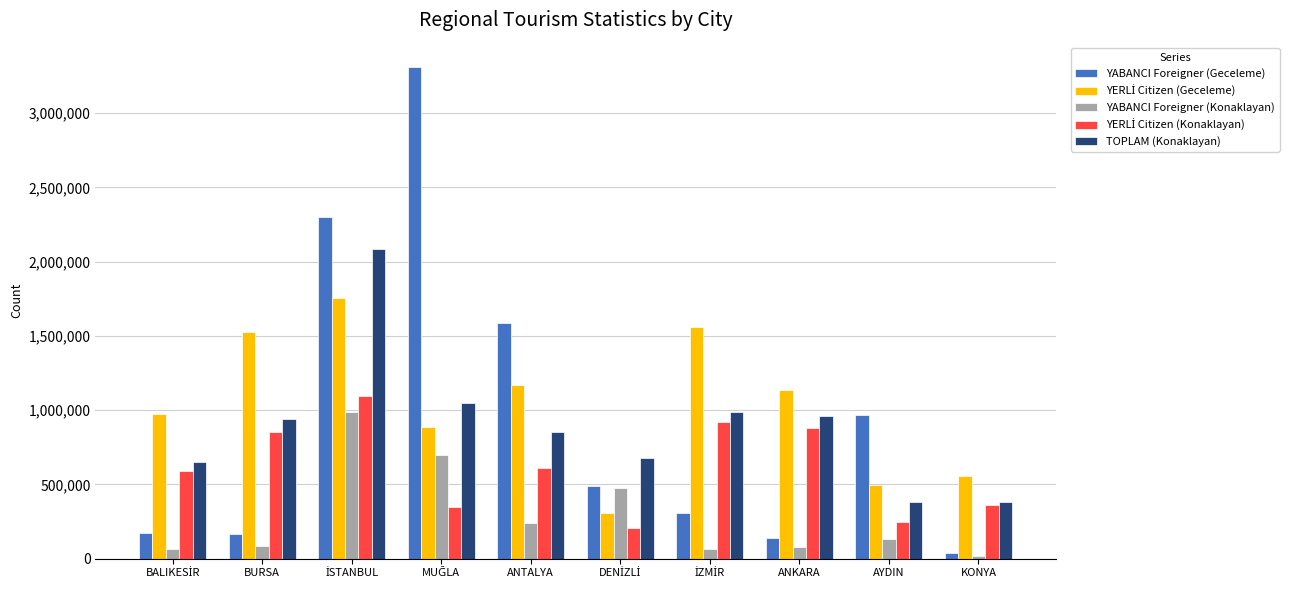

What is the maximum value shown in the chart?

3308630